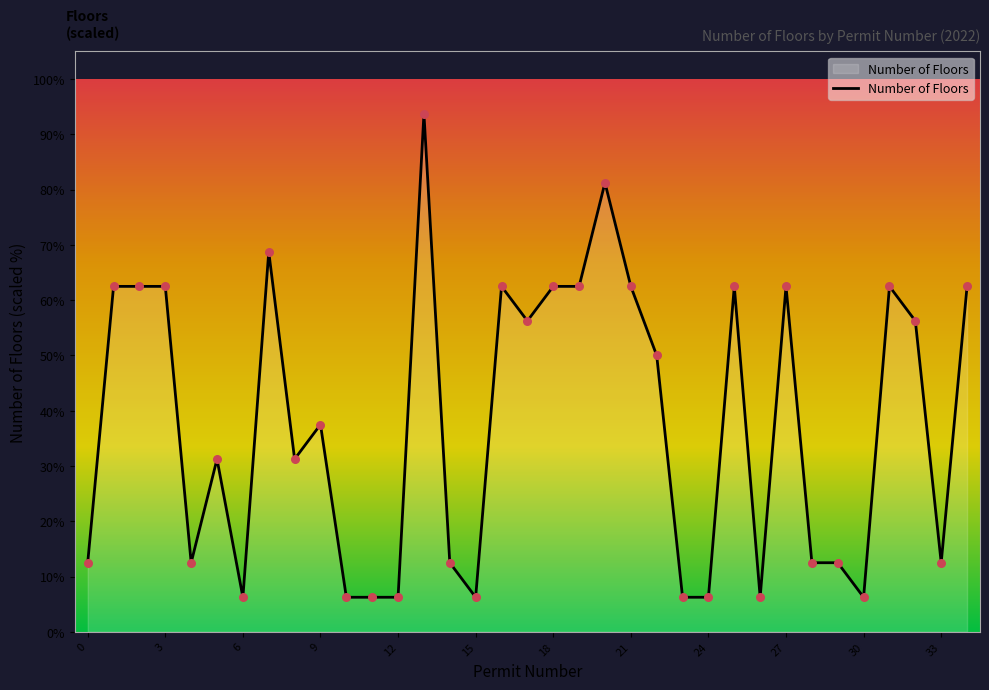

What is the difference between the maximum and minimum values?

87.5